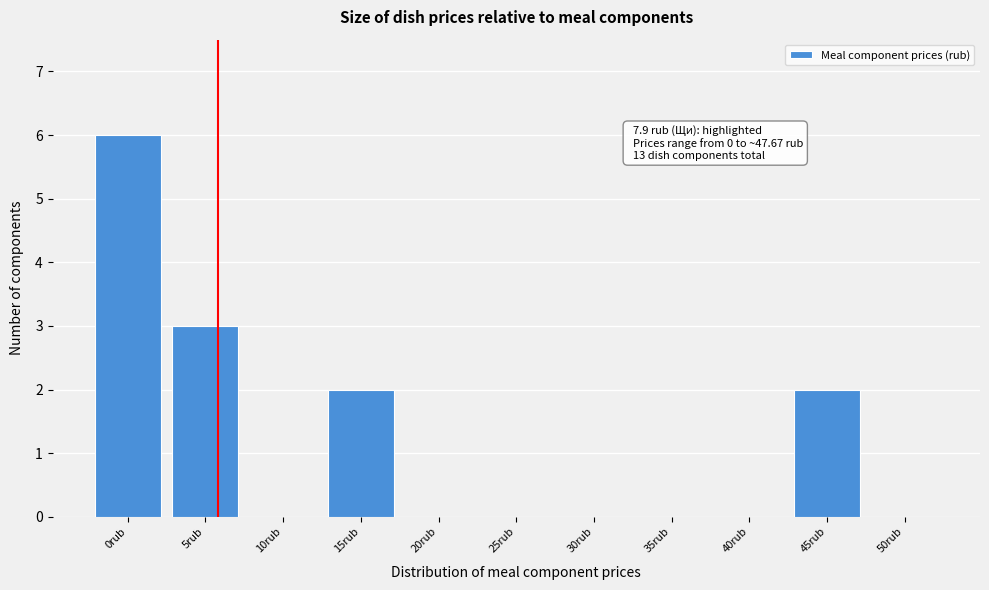

Reading right to left, extract all data points from this chart.

50rub=0	45rub=2	40rub=0	35rub=0	30rub=0	25rub=0	20rub=0	15rub=2	10rub=0	5rub=3	0rub=6